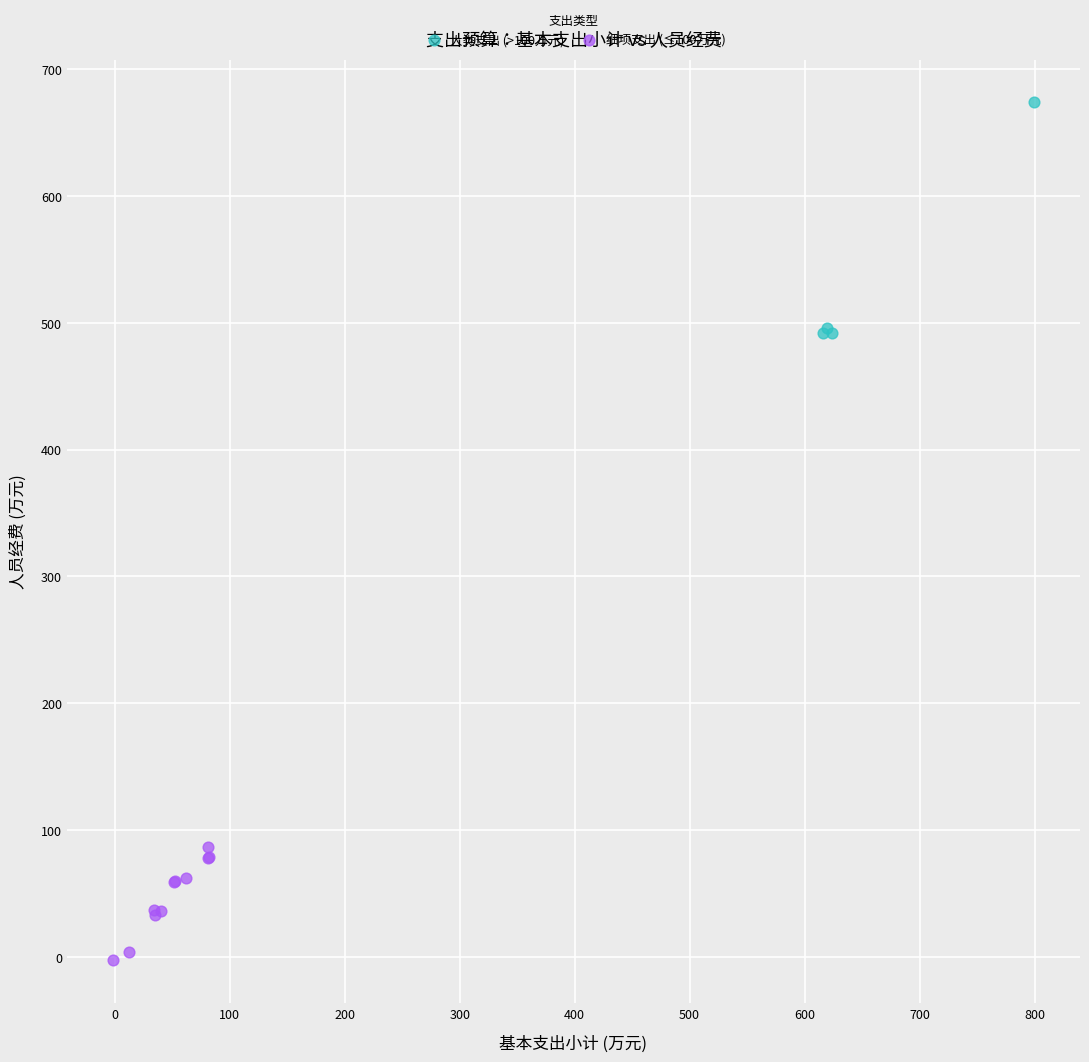

Which series contains the highest Y value?

大类支出 (>100万元)